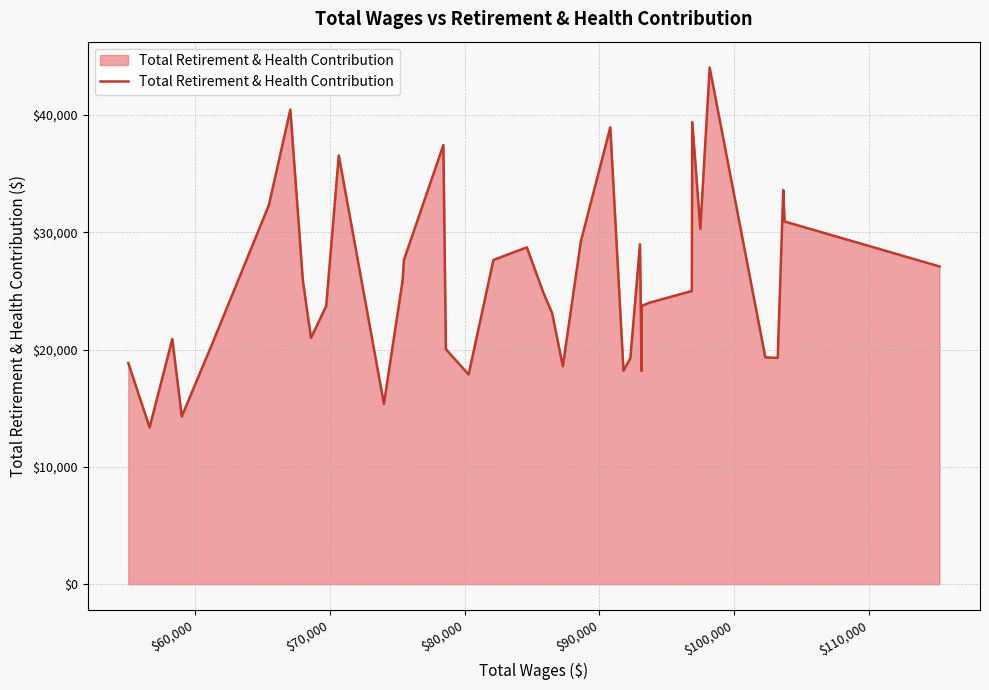

What is the minimum value shown in the chart?

13361